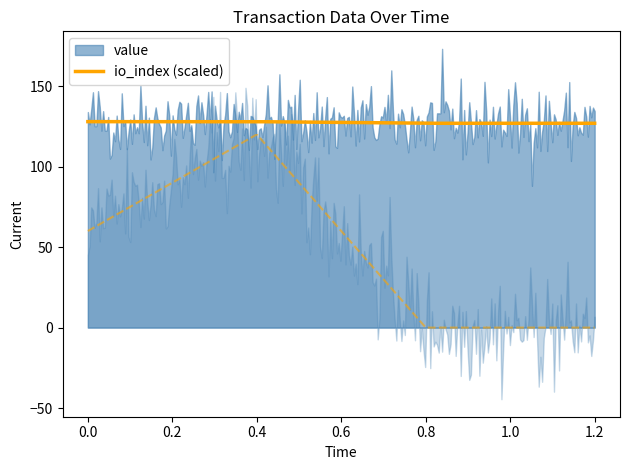

What is the highest value of the io_index (scaled) series?

127.9